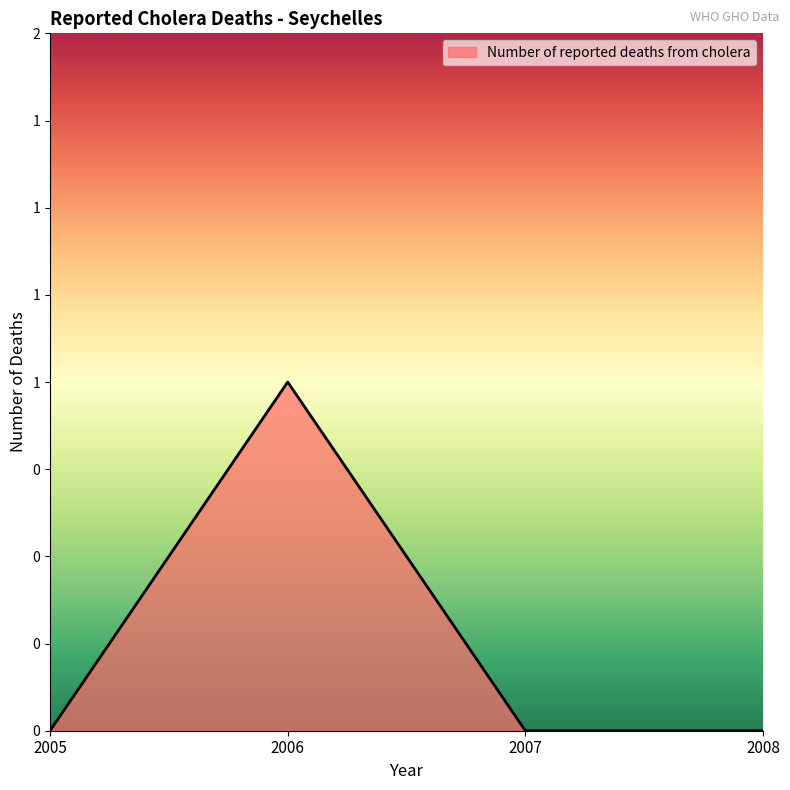

Does the chart display data point markers on the line(s)?

No